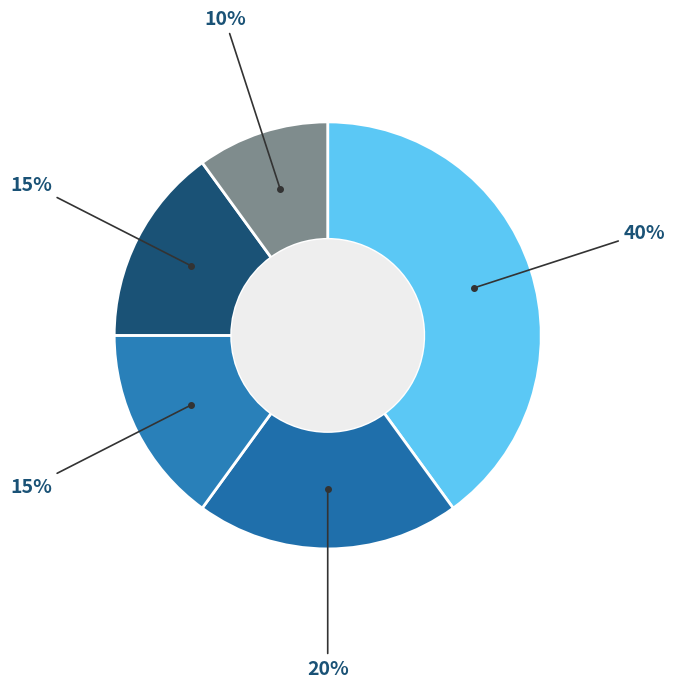

To the nearest percent, what is the difference between the largest and smallest slice percentages?

30%